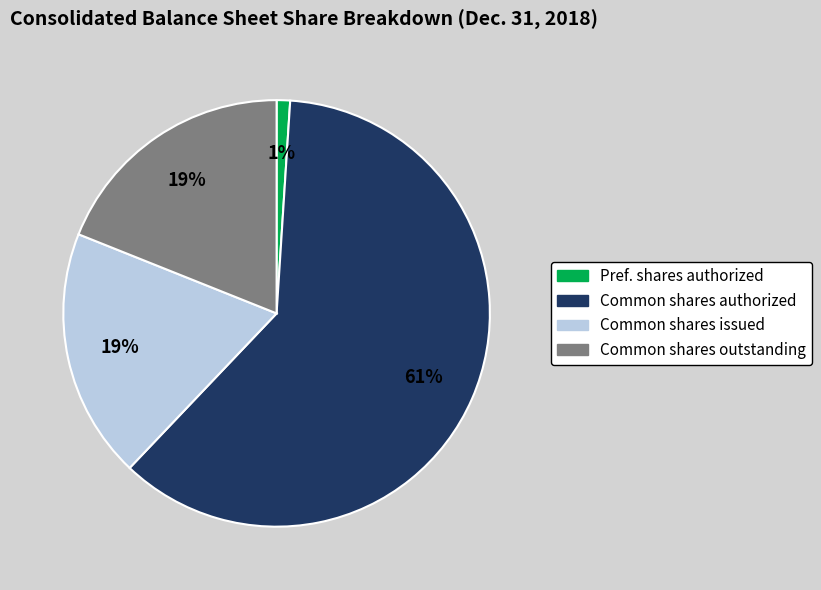

To the nearest percent, what is the average slice percentage?

25%